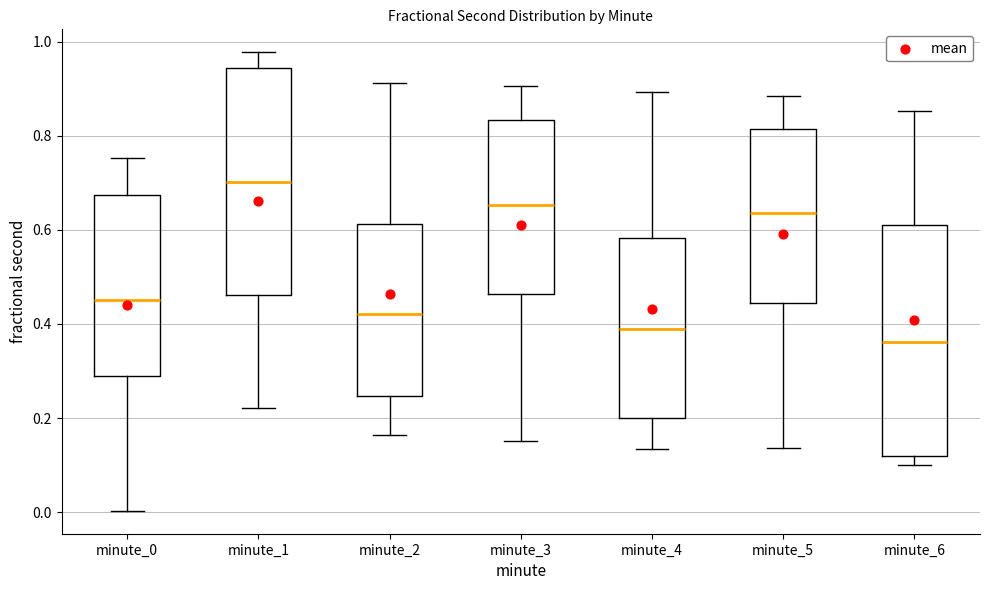

Where does the median line of the box for minute_5 sit on the y-axis? The values are not printed on the chart, so give them approximately, as read against the axis.

0.64